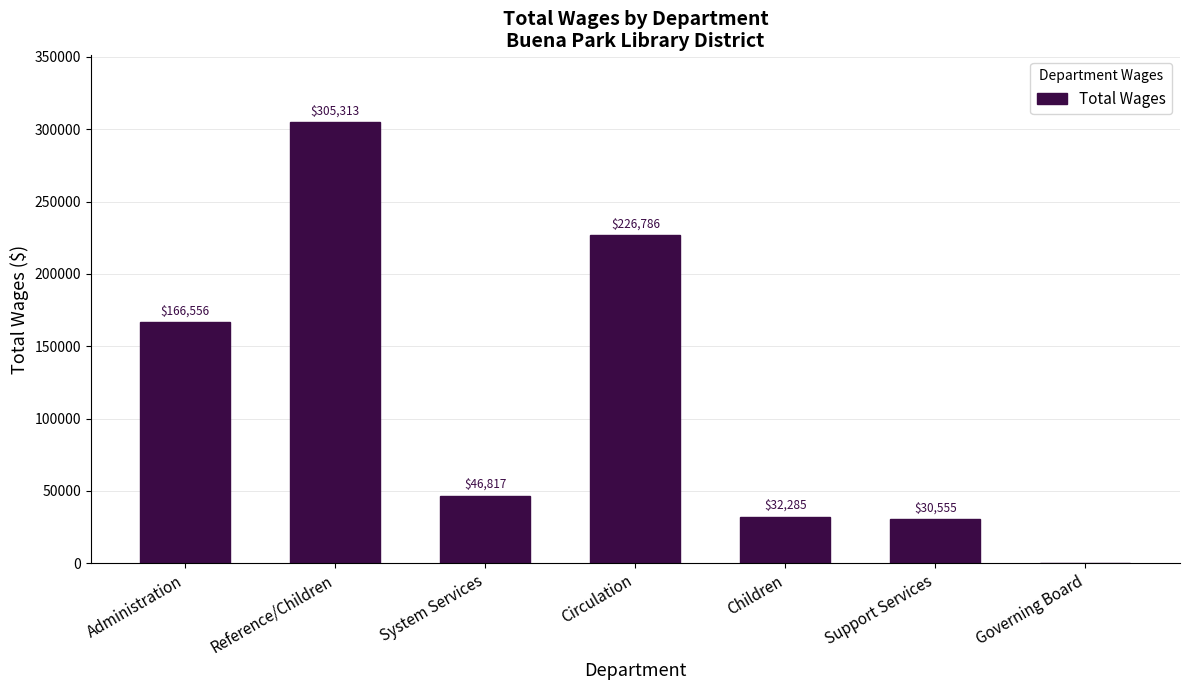

Reading left to right, what are all the values shown in this chart?

166556	305313	46817	226786	32285	30555	0